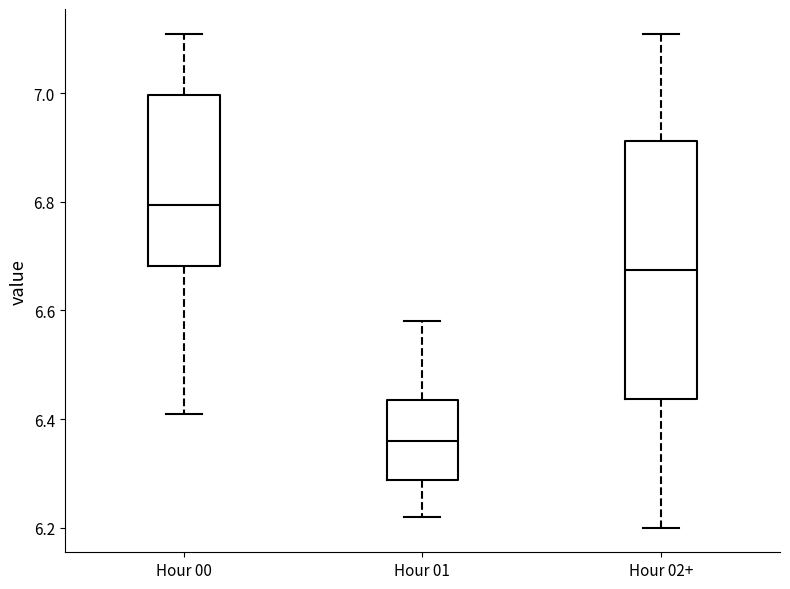

Which box's median line is the lowest?

Hour 01